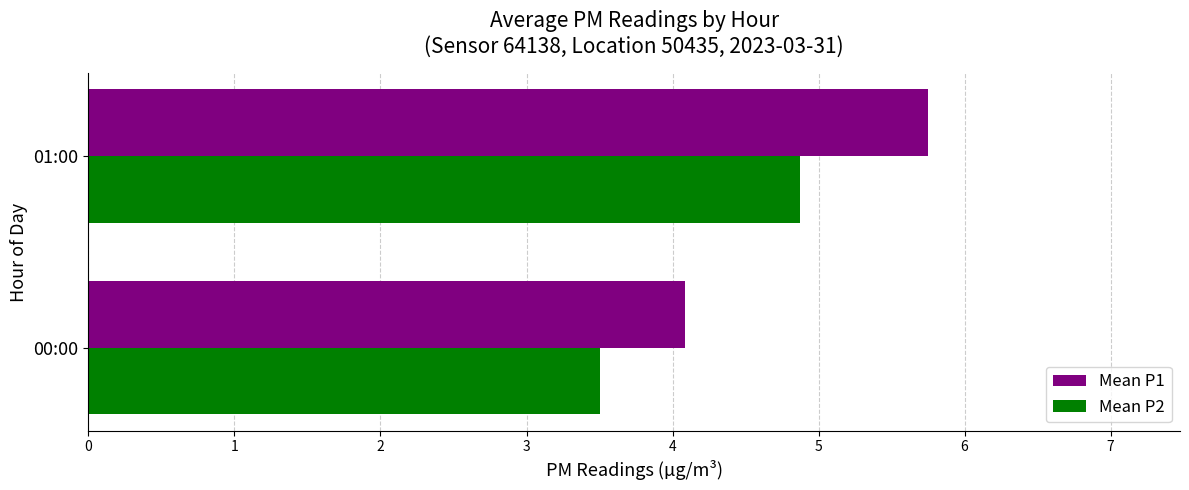

What is the sum of the Mean P2 values at 00:00 and 01:00?

8.4